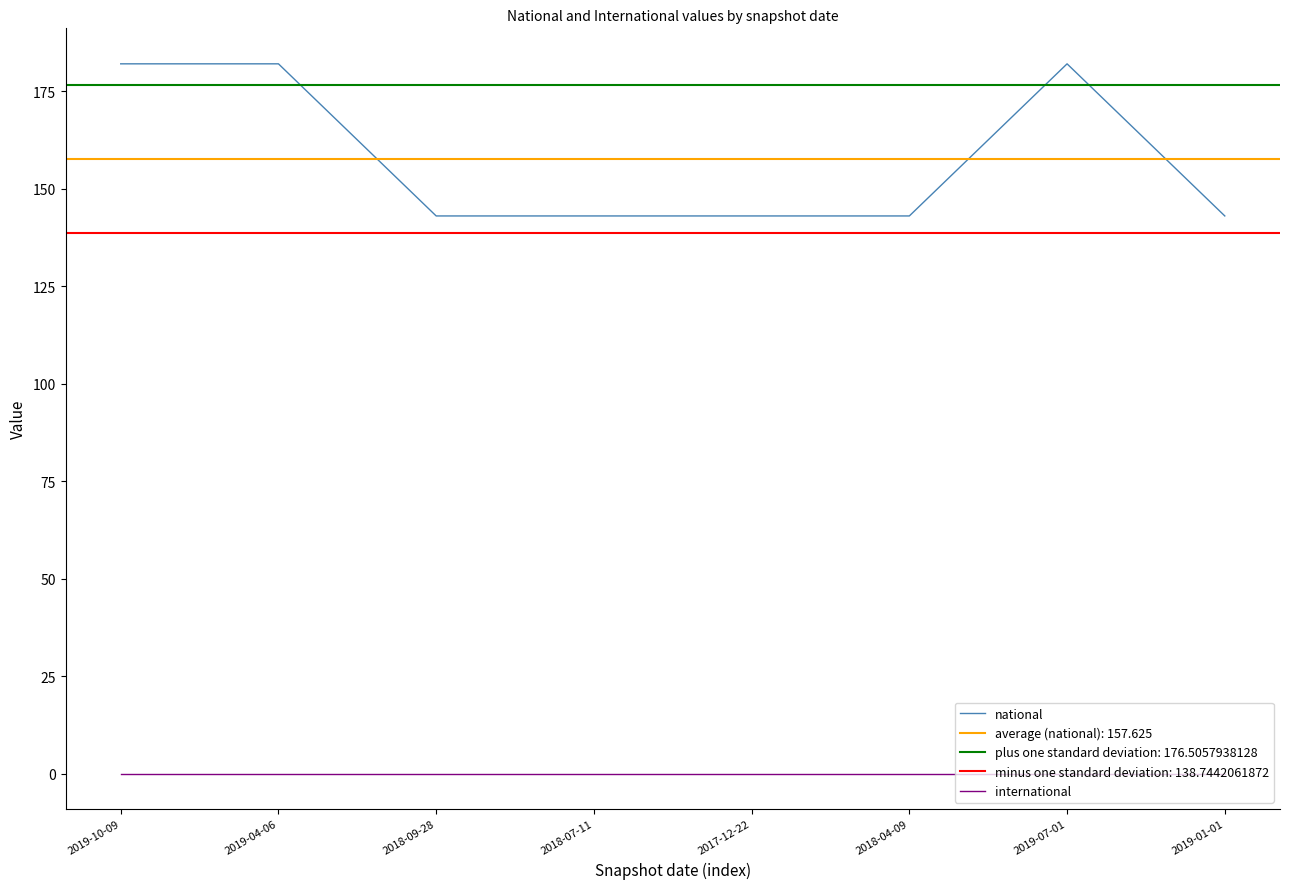

Rank the categories by national value from lowest to highest.

2018-09-28, 2018-07-11, 2017-12-22, 2018-04-09, 2019-01-01, 2019-10-09, 2019-04-06, 2019-07-01